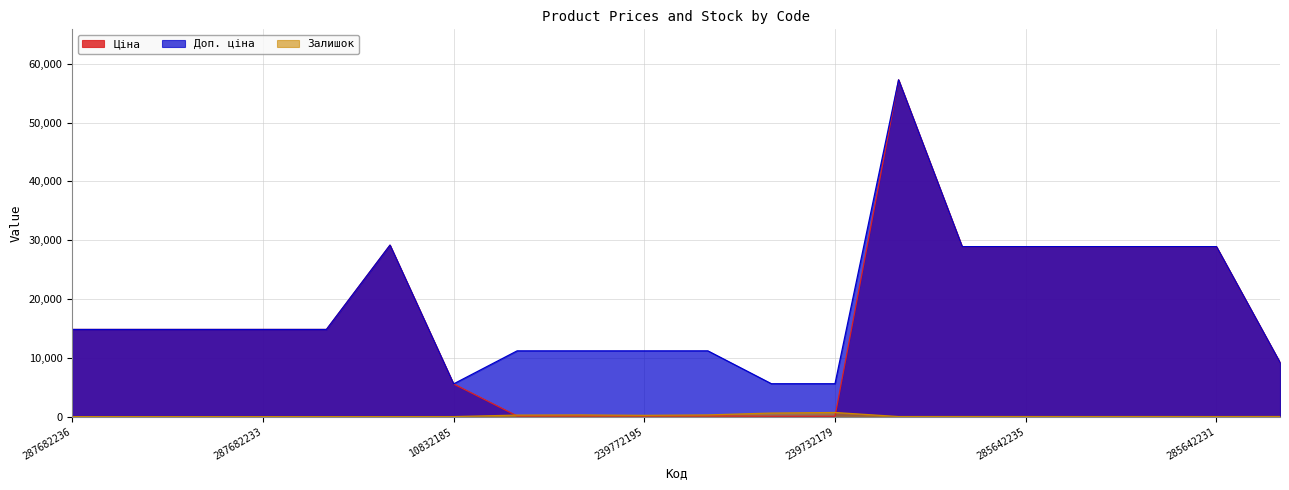

Reading left to right, what are all the values shown in this chart?

Ціна: 14817.6	14817.6	14817.6	14817.6	14817.6	29152.3	5560.3	111.8	111.8	111.8	111.8	55.9	55.9	57258.0	28901.7	28901.7	28901.7	28901.7	28901.7	9196.3
Доп. ціна: 14817.6	14817.6	14817.6	14817.6	14817.6	29152.3	5560.3	11182.0	11182.0	11182.0	11182.0	5591.0	5591.0	57258.0	28901.7	28901.7	28901.7	28901.7	28901.7	9196.3
Залишок: 0.0	0.0	0.0	0.0	0.0	0.0	6.0	260.0	290.0	218.0	290.0	606.0	702.0	13.0	16.0	14.0	10.0	16.0	9.0	20.0